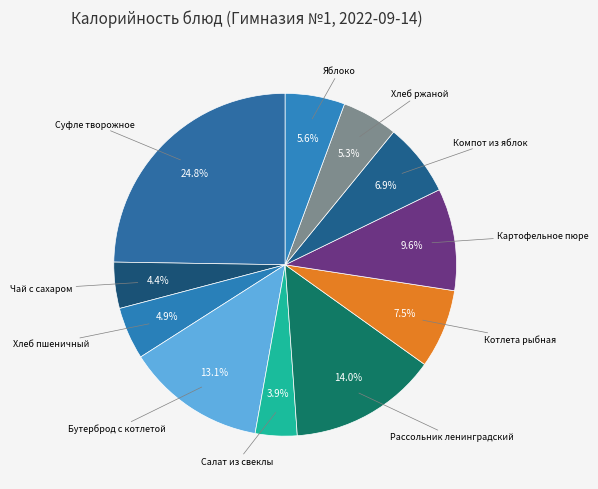

To the nearest percent, what is the difference between the largest and smallest slice percentages?

21%